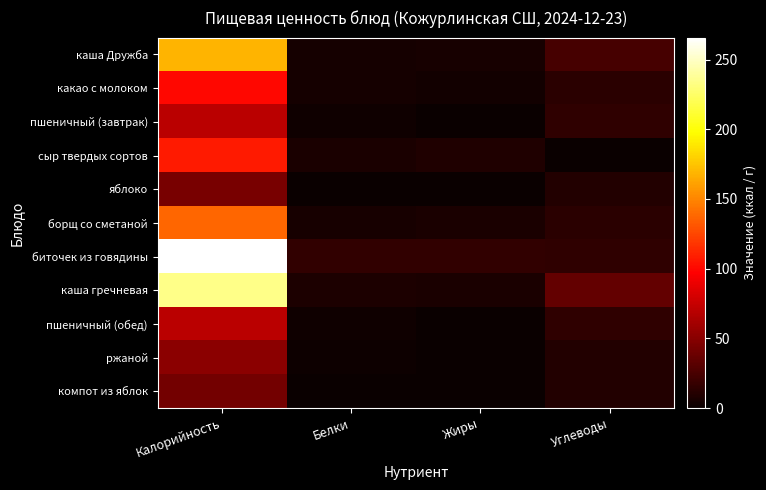

Reading left to right, transcribe all the data shown in this chart.

каша Дружба: Калорийность=168.9	Белки=5.0	Жиры=5.9	Углеводы=24.0
какао с молоком: Калорийность=100.4	Белки=4.7	Жиры=3.5	Углеводы=12.5
пшеничный (завтрак): Калорийность=70.3	Белки=2.3	Жиры=0.2	Углеводы=14.8
сыр твердых сортов: Калорийность=107.5	Белки=7.0	Жиры=8.9	Углеводы=0.0
яблоко: Калорийность=44.4	Белки=0.4	Жиры=0.4	Углеводы=9.8
борщ со сметаной: Калорийность=138.0	Белки=5.9	Жиры=7.1	Углеводы=12.7
биточек из говядины: Калорийность=265.7	Белки=16.4	Жиры=15.7	Углеводы=14.8
каша гречневая: Калорийность=233.7	Белки=8.2	Жиры=6.3	Углеводы=35.9
пшеничный (обед): Калорийность=70.3	Белки=2.3	Жиры=0.2	Углеводы=14.8
ржаной: Калорийность=51.2	Белки=2.0	Жиры=0.4	Углеводы=10.0
компот из яблок: Калорийность=42.0	Белки=0.0	Жиры=0.0	Углеводы=10.0